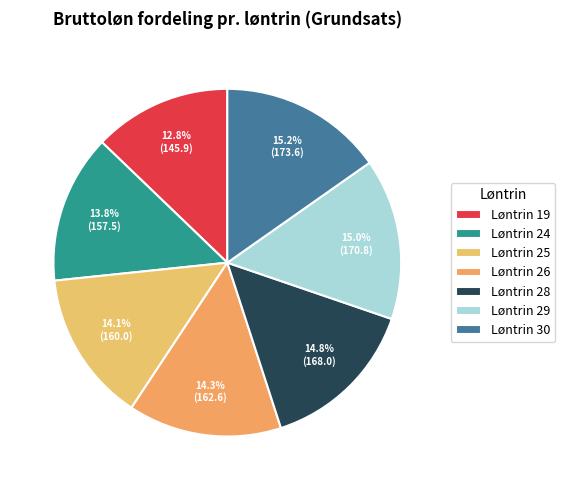

Which category has the smallest portion of the pie?

Løntrin 19